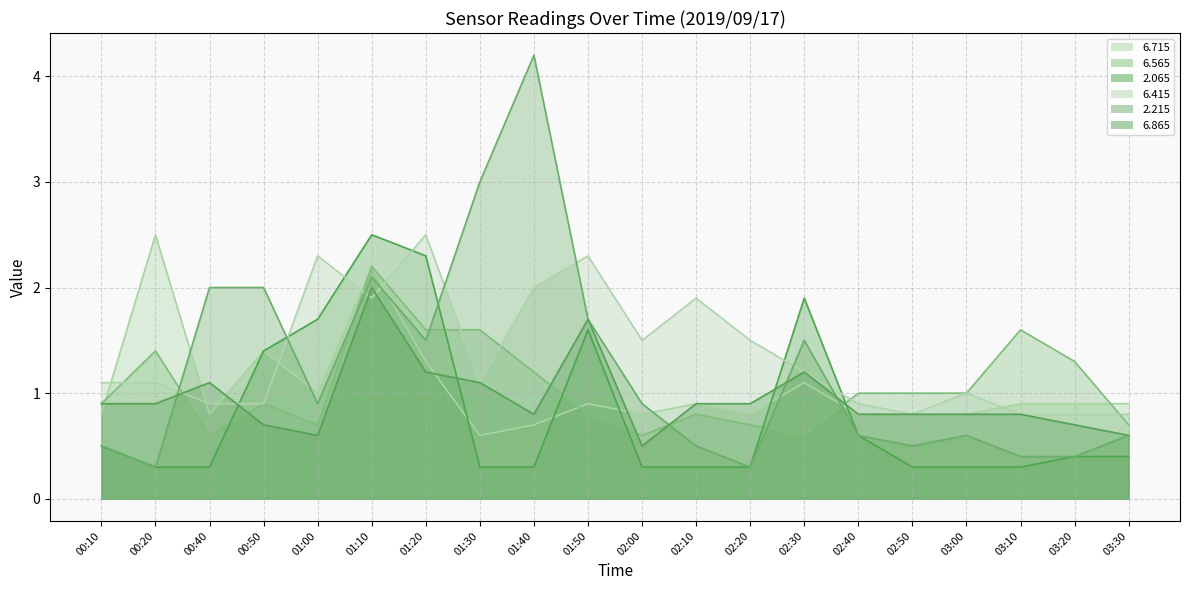

The   2.065 series shows 2.3 at 01:20. True or false?

True